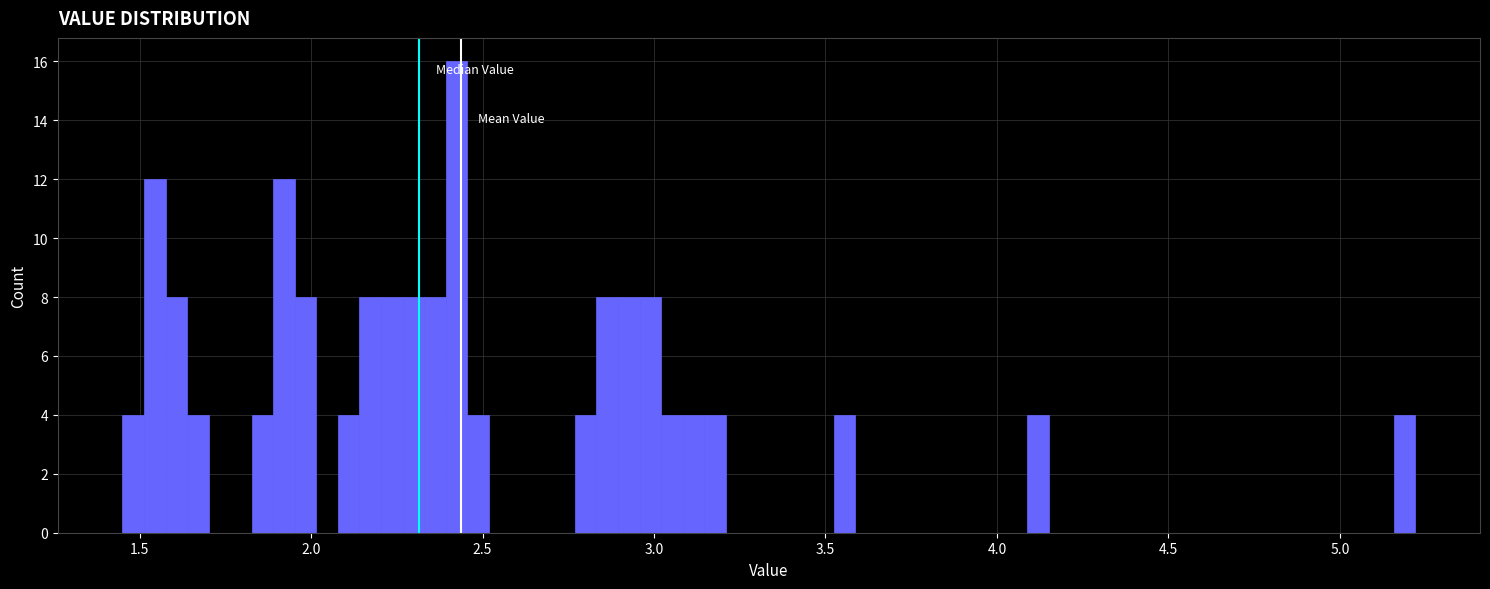

Around what value on the x-axis is the tallest bar? Give the approximate position of its centre, as read against the axis.

2.40